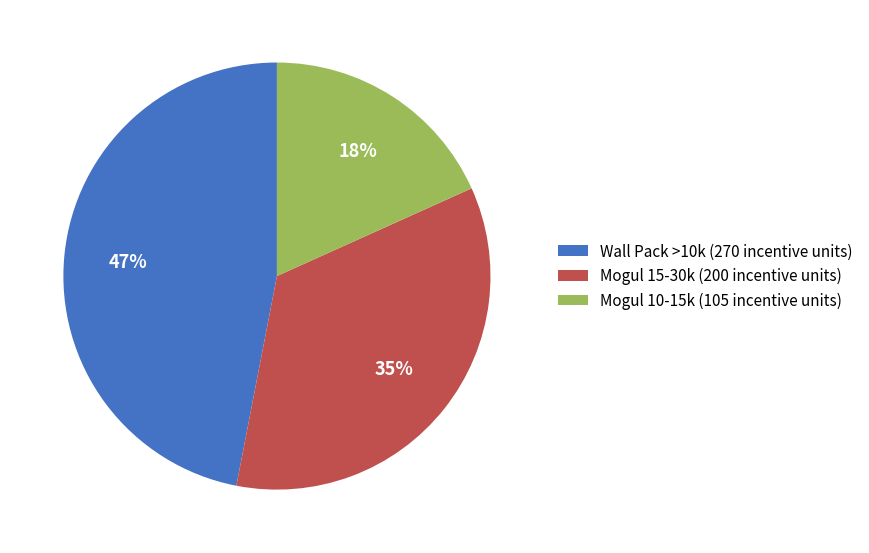

Combined, do Mogul 10-15k (105 incentive units) and Wall Pack >10k (270 incentive units) account for over 50%?

Yes